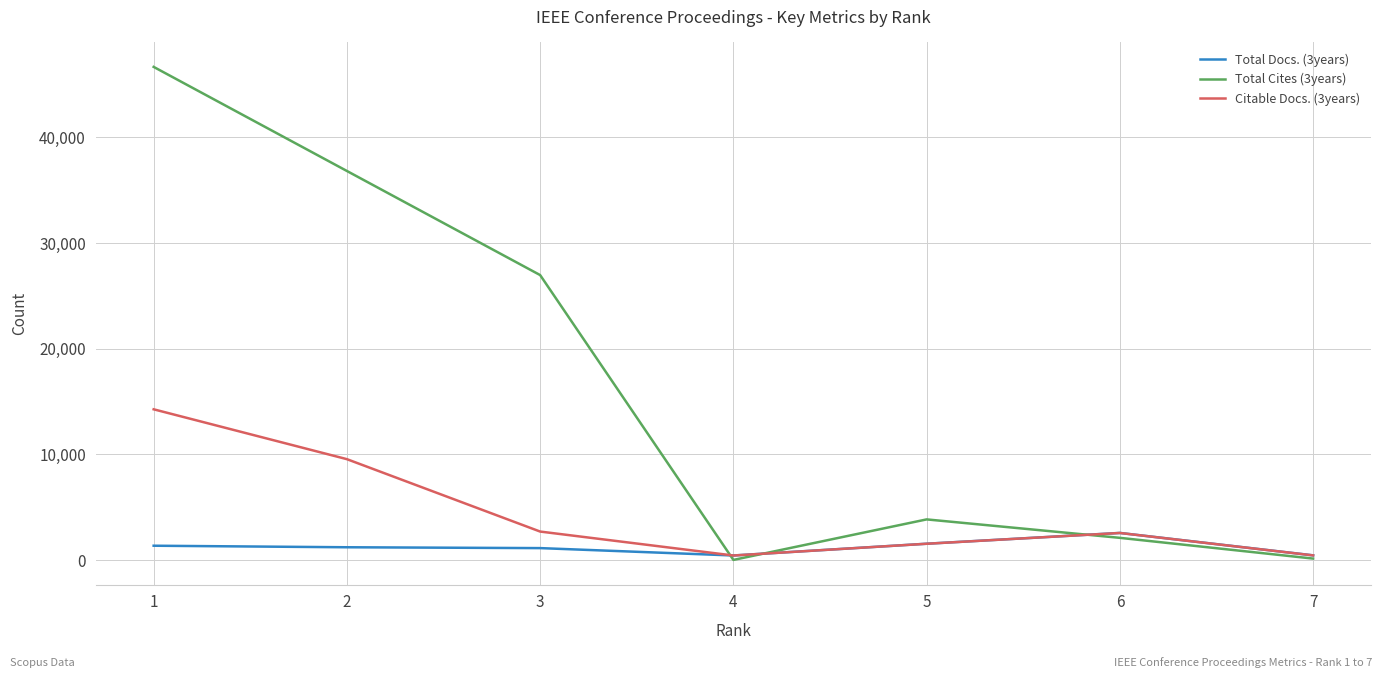

Between 1 and 4, which series saw the biggest shift?

Total Cites (3years)